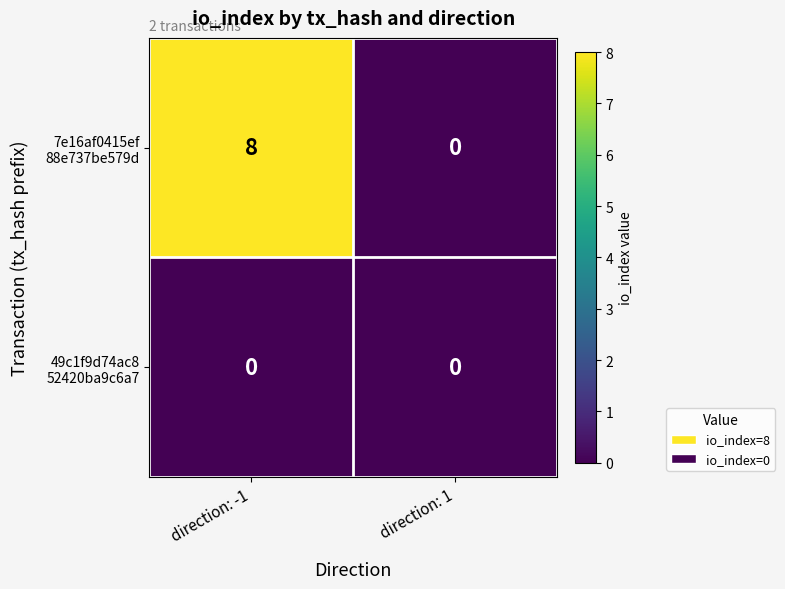

What is the difference between the highest and lowest values at direction: -1?

8